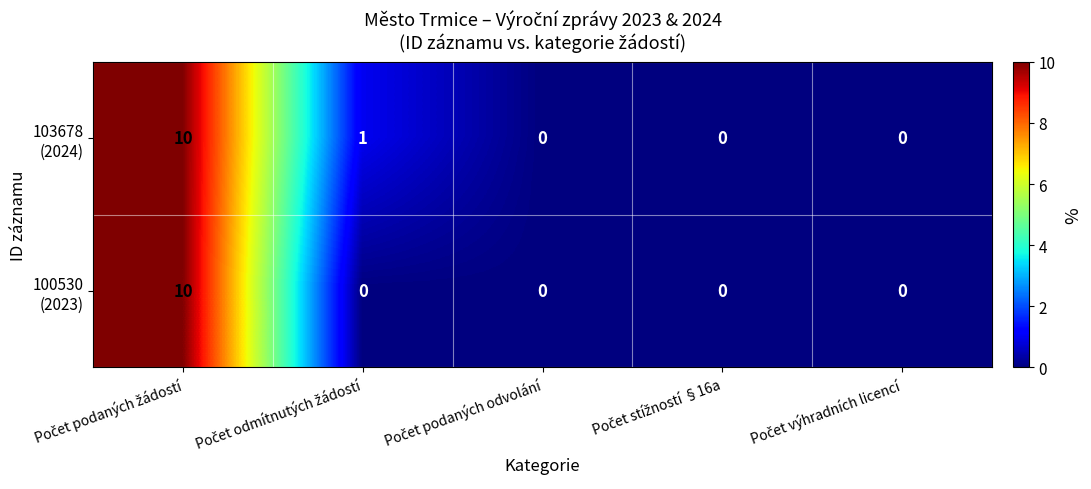

Count the number of data series in this chart.

2